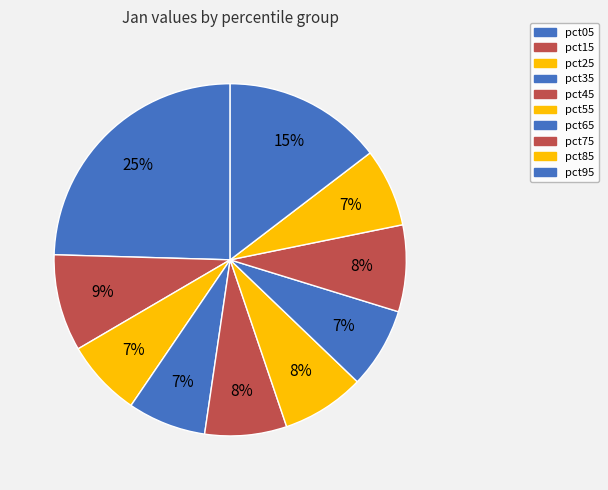

How many segments does this pie chart have?

10